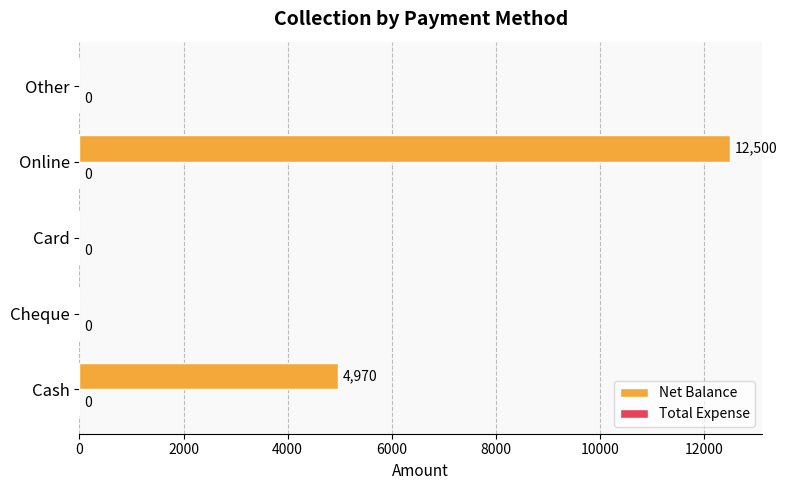

How many series are shown in this chart?

1